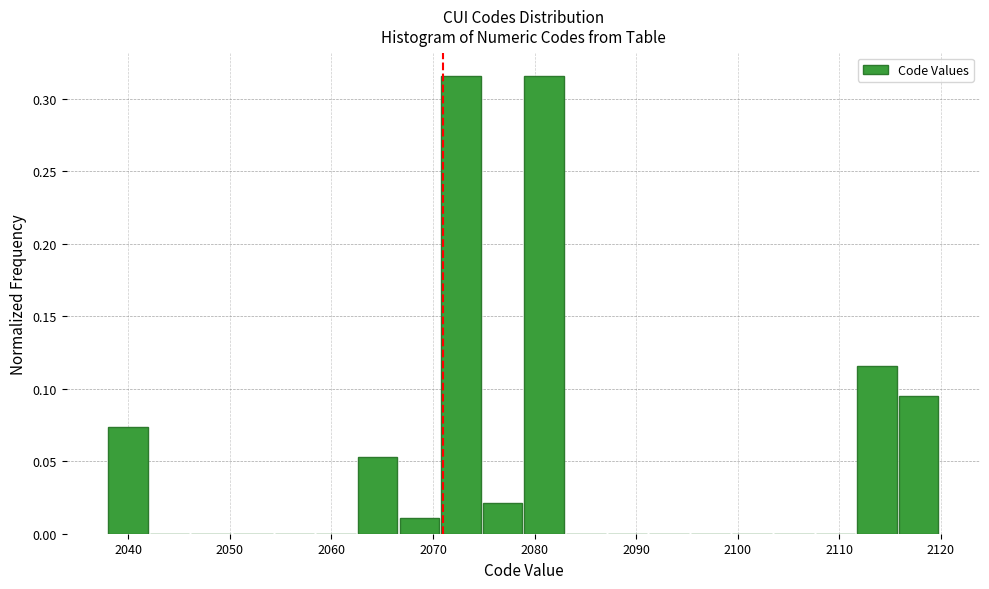

Reading left to right, list every bar in this chart as the range it spans on the x-axis followed by its height. Neither the bar edges nor the heights are printed on the chart, so give them approximately, as read against the axes.

2038.0 to 2042.1: 0.075
2042.1 to 2046.2: 0
2046.2 to 2050.3: 0
2050.3 to 2054.4: 0
2054.4 to 2058.5: 0
2058.5 to 2062.6: 0
2062.6 to 2066.7: 0.055
2066.7 to 2070.8: 0.010
2070.8 to 2074.9: 0.315
2074.9 to 2079.0: 0.020
2079.0 to 2083.1: 0.315
2083.1 to 2087.2: 0
2087.2 to 2091.3: 0
2091.3 to 2095.4: 0
2095.4 to 2099.5: 0
2099.5 to 2103.6: 0
2103.6 to 2107.7: 0
2107.7 to 2111.8: 0
2111.8 to 2115.9: 0.115
2115.9 to 2120.0: 0.095